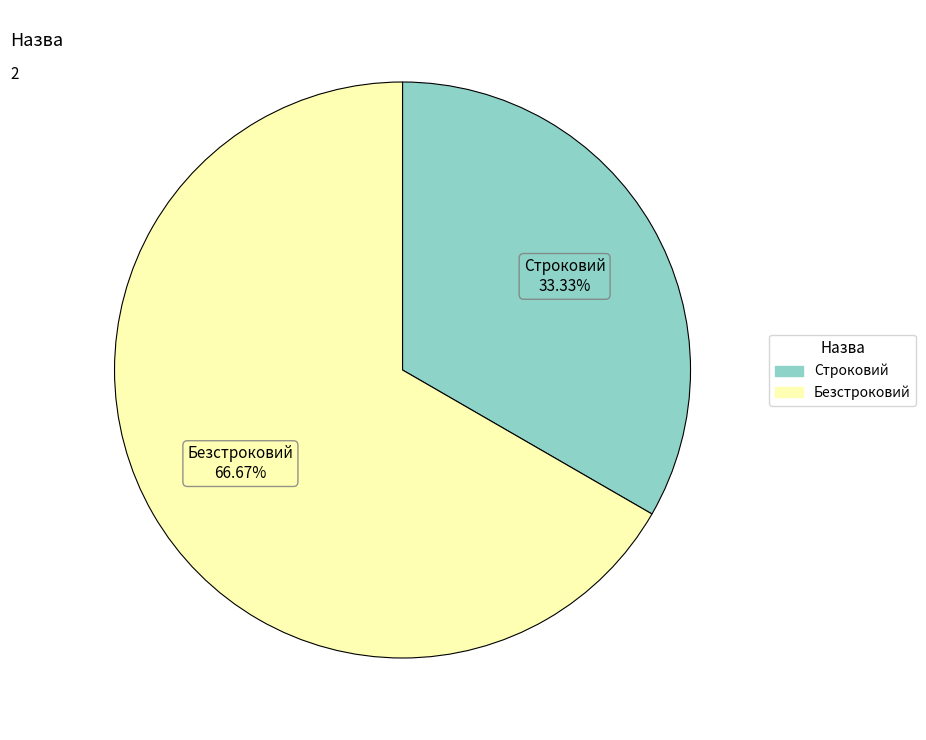

To the nearest percent, what portion does Строковий represent?

33%